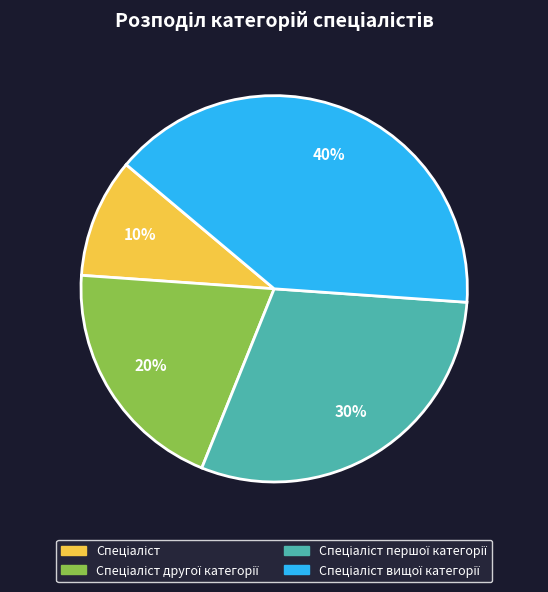

To the nearest percent, what is the difference between the largest and smallest slice percentages?

30%